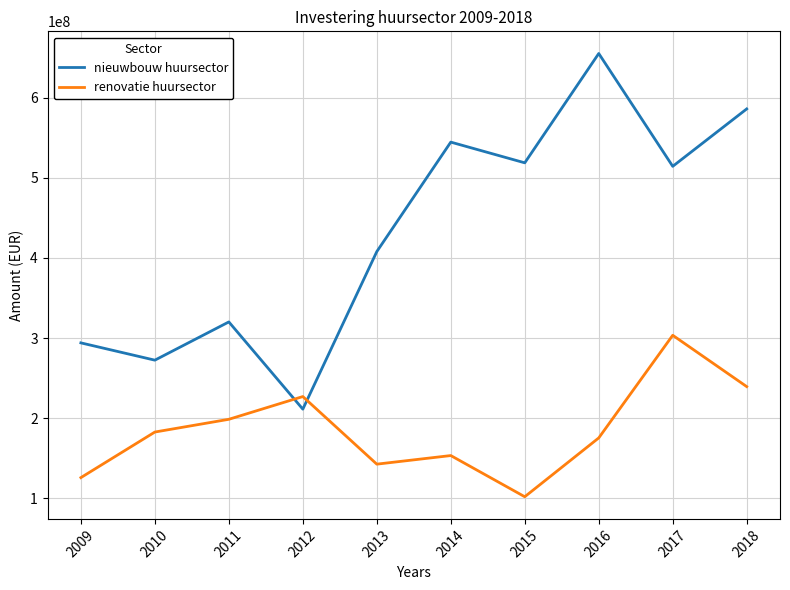

What is the difference between the maximum and minimum values in the renovatie huursector series?

201349066.0